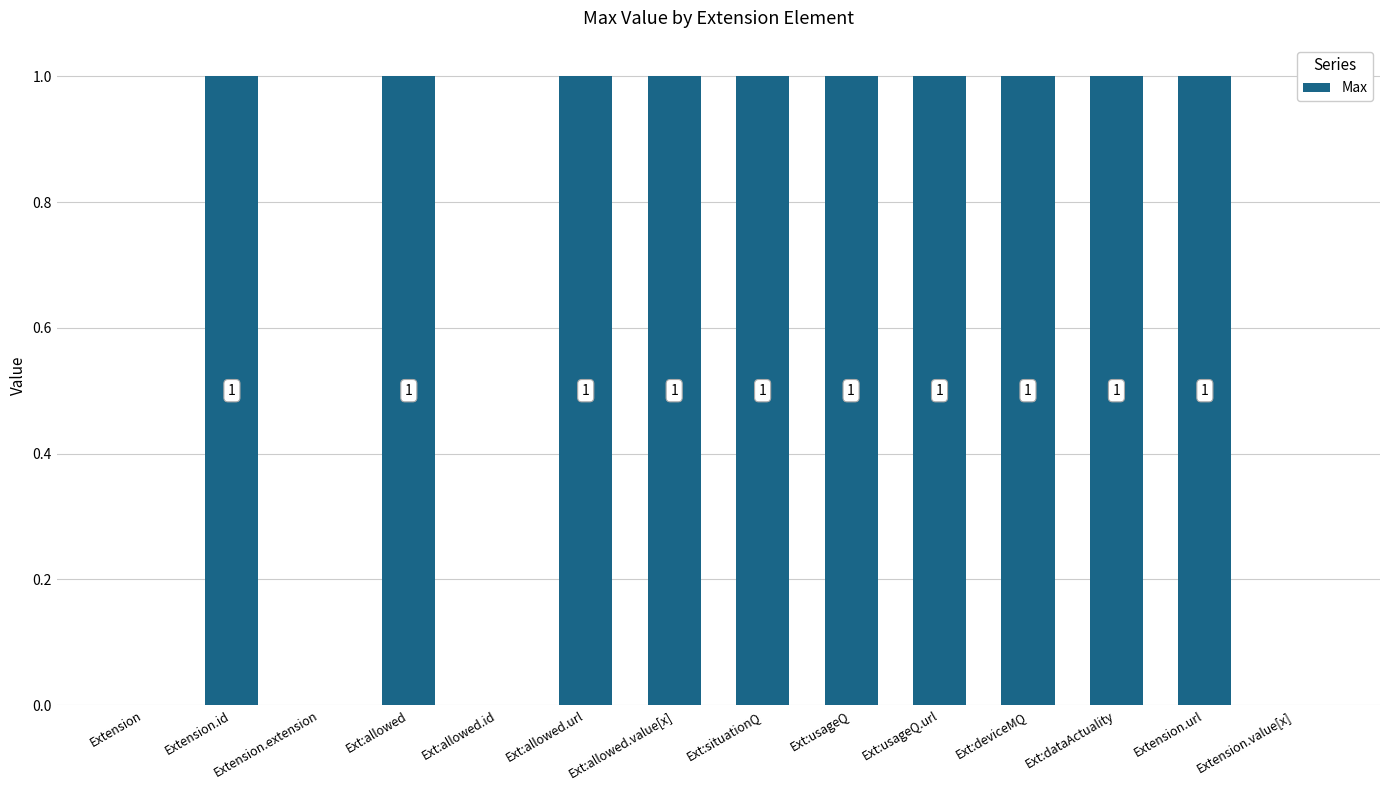

What is the sum of all values?

10